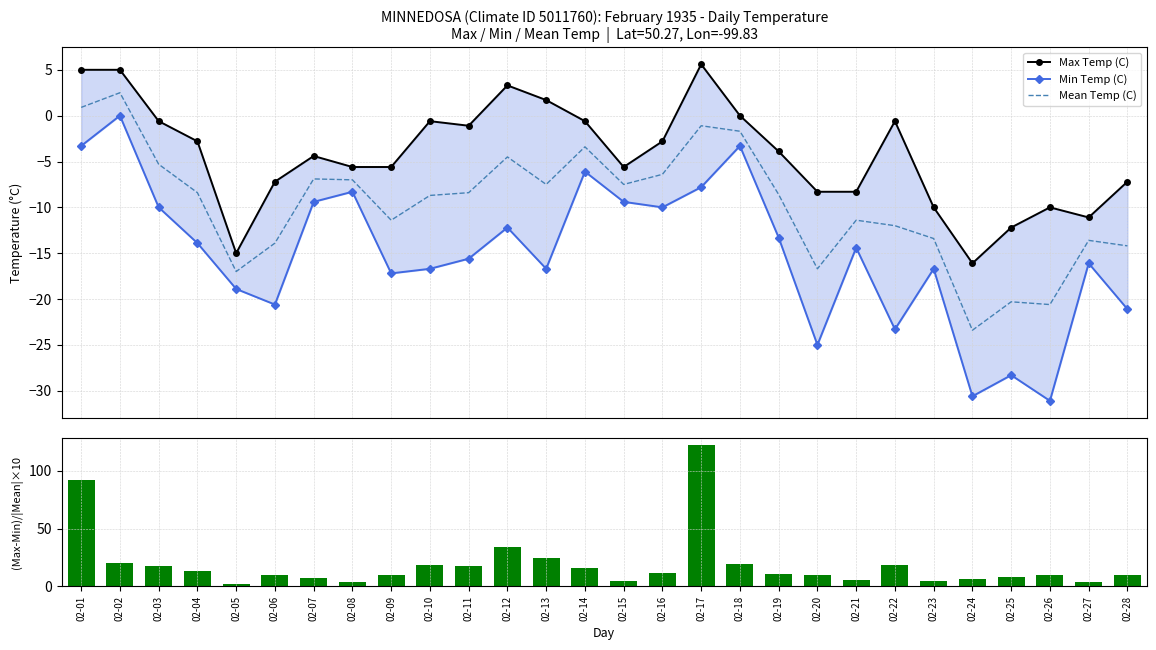

What is the total value across all series at 02-13?

2.0